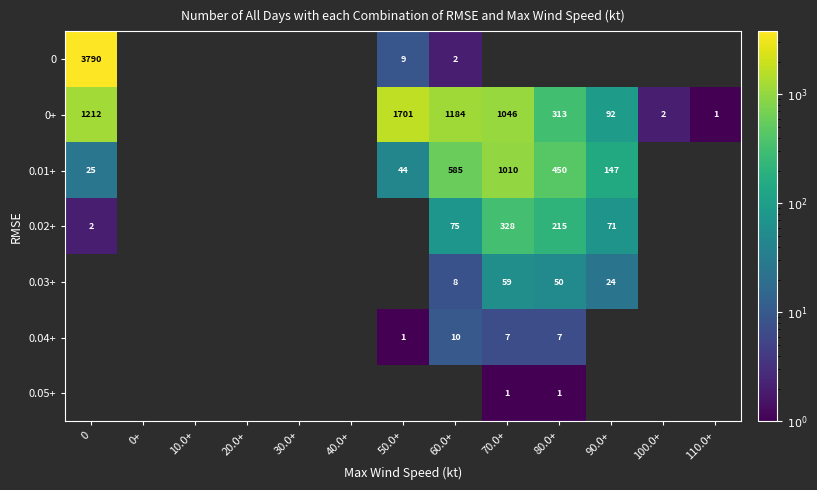

The value of 0+ at 0 is 1212. True or false?

True